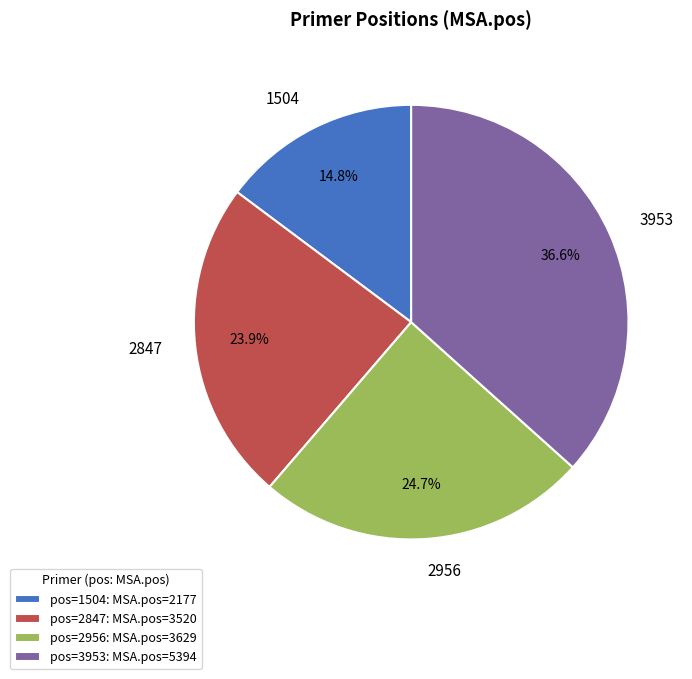

To the nearest percent, what is the difference between the 3953 and 2847 slice percentages?

13%